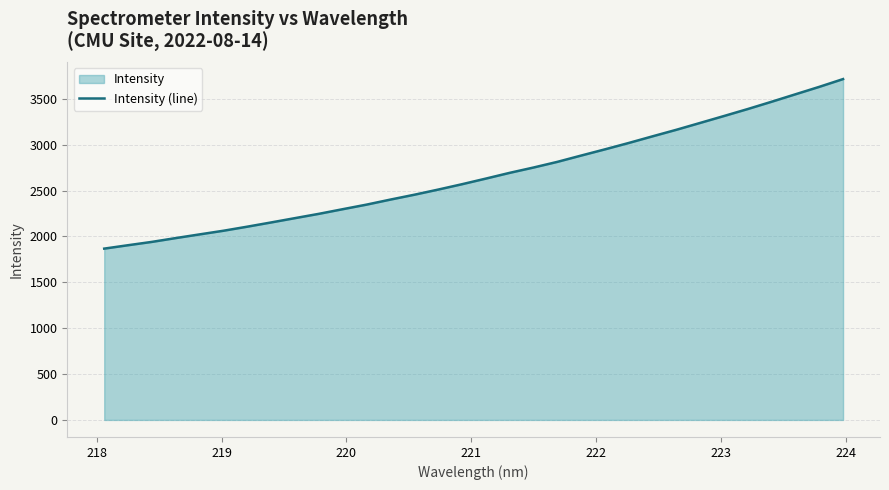

What is the difference between the maximum and minimum values?

1848.1